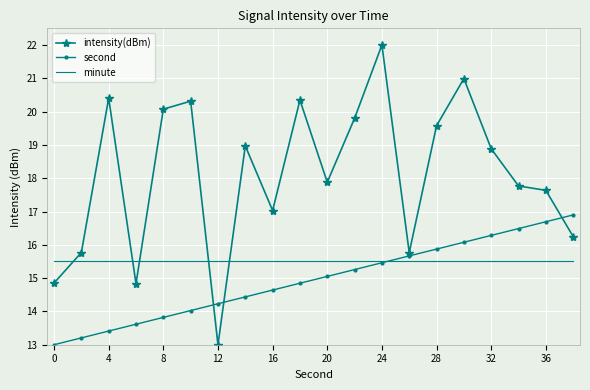

Which series has the widest spread of values?

intensity(dBm)